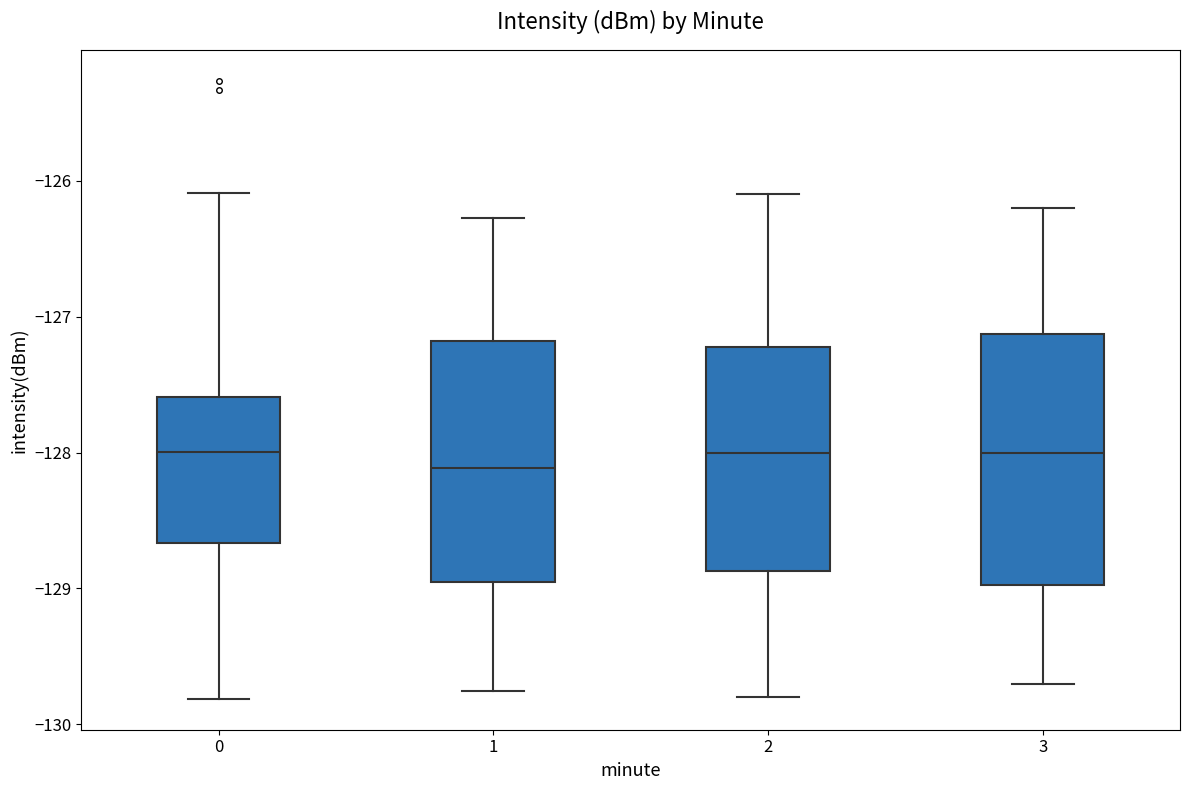

Reading left to right, read every box against the y-axis: the position of its median line, the range the box covers, and the ends of its whiskers. The values are not printed on the chart, so give them approximately, as read against the axis.

0: median -128.0, box -128.7 to -127.6, whiskers -129.8 to -126.1
1: median -128.1, box -128.9 to -127.2, whiskers -129.8 to -126.3
2: median -128.0, box -128.9 to -127.2, whiskers -129.8 to -126.1
3: median -128.0, box -129.0 to -127.1, whiskers -129.7 to -126.2